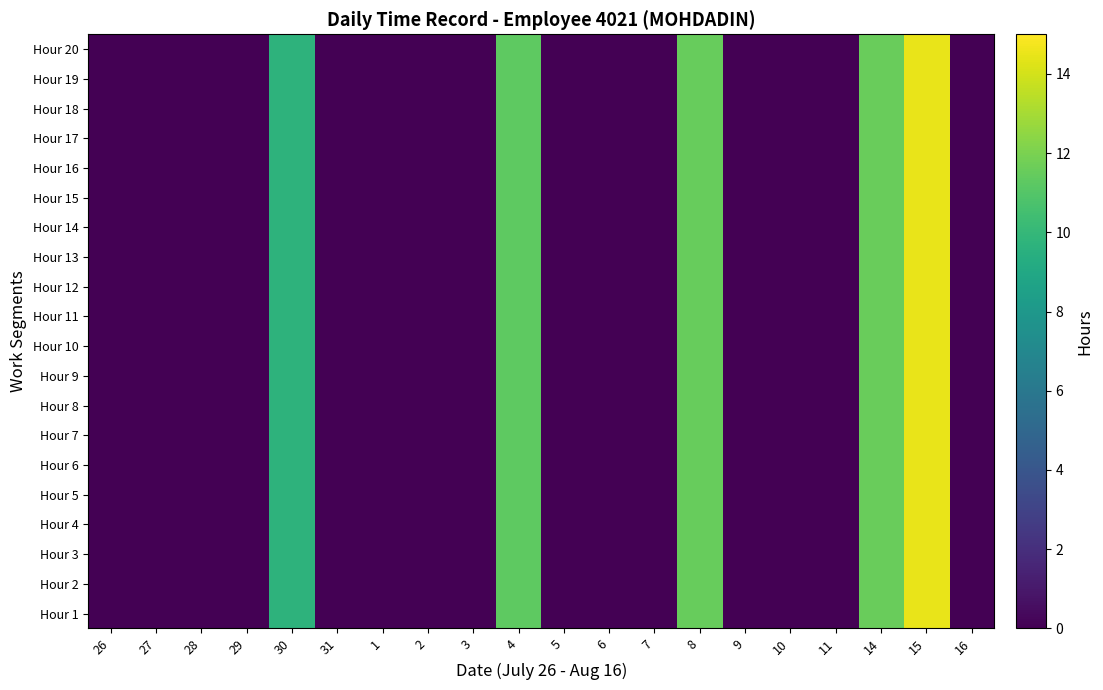

Which series has the largest total across all categories?

Hour 1